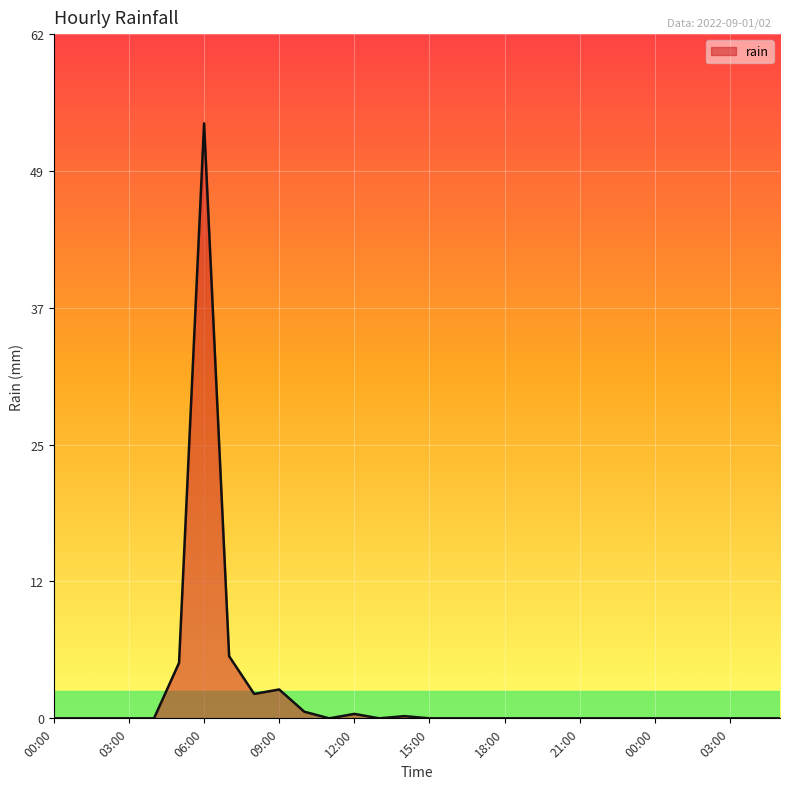

What is the greatest value displayed?

53.6